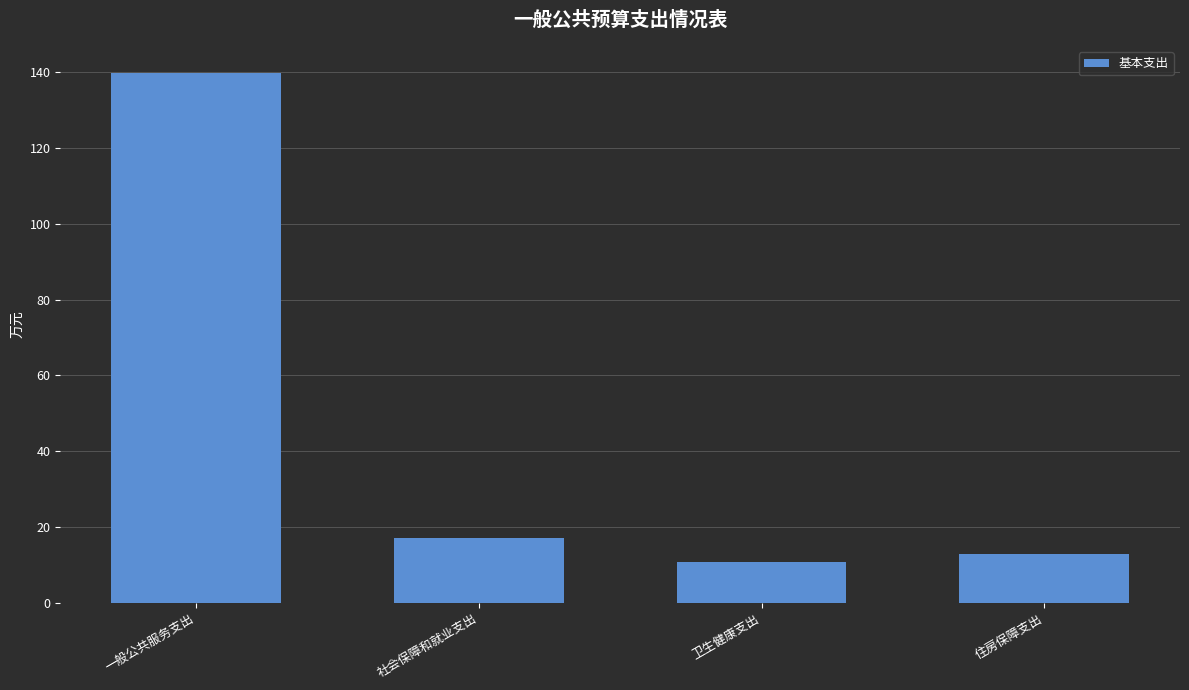

Count the number of data series in this chart.

1